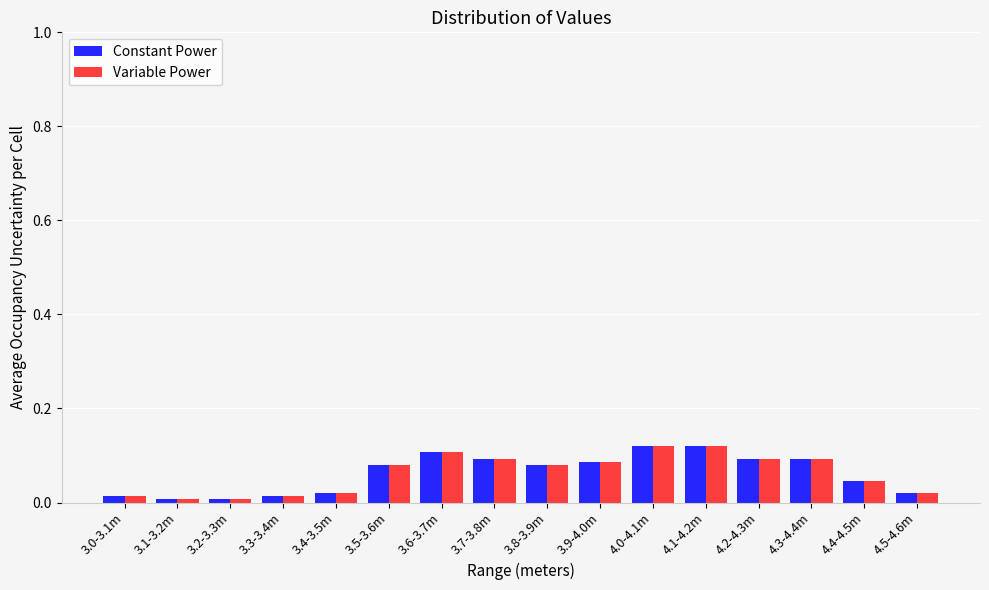

What is the sum of all Variable Power values?

1.0